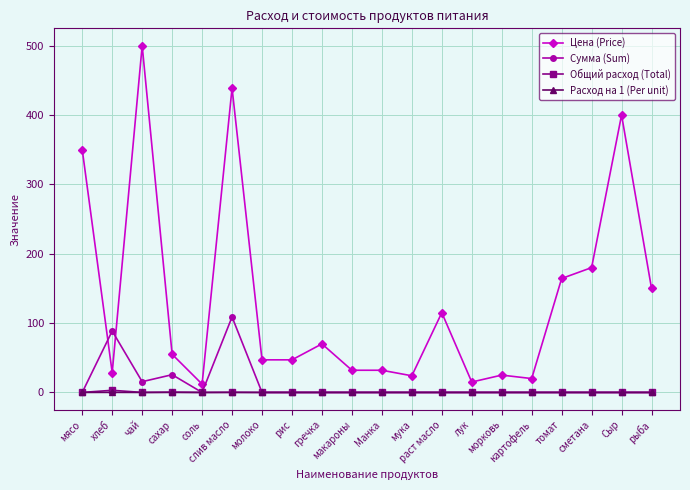

How many lines are shown in the chart?

4